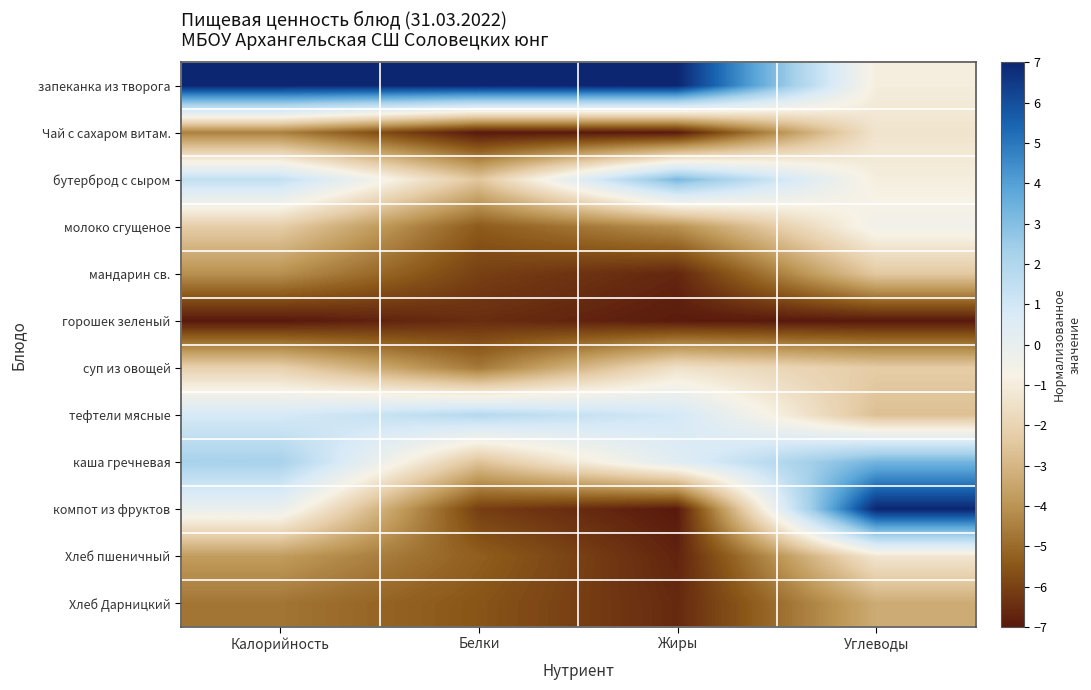

Which series has the widest spread of values?

компот из фруктов